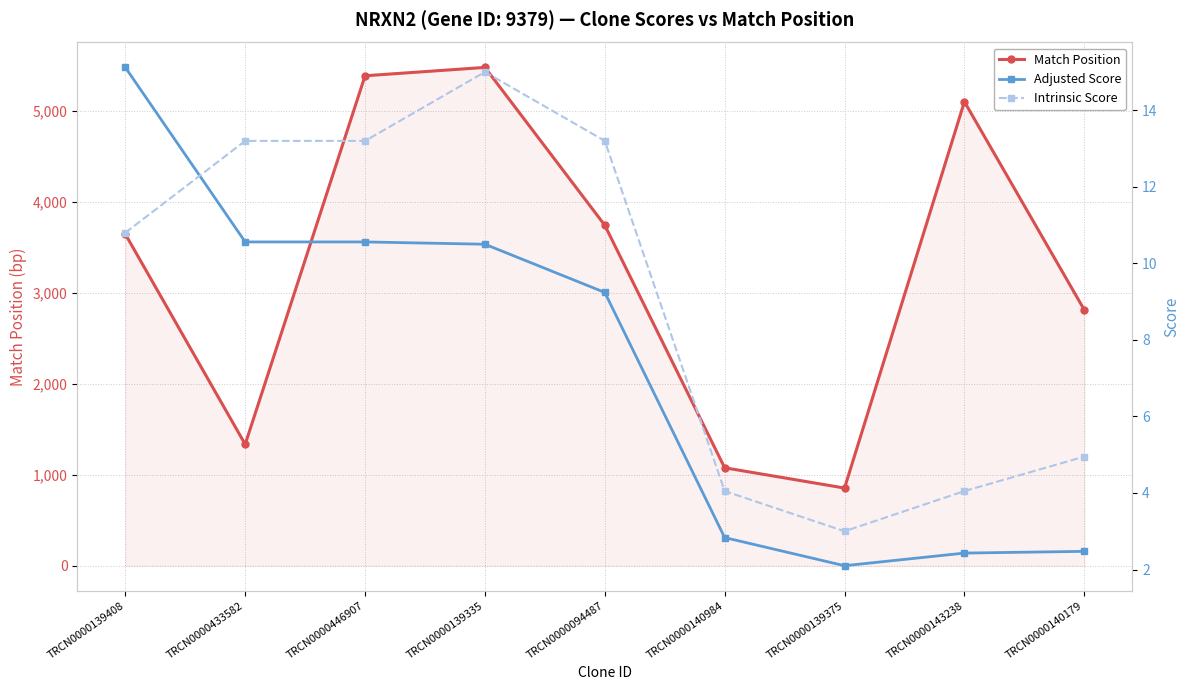

What is the label of the 5th point from the left?

TRCN0000094487